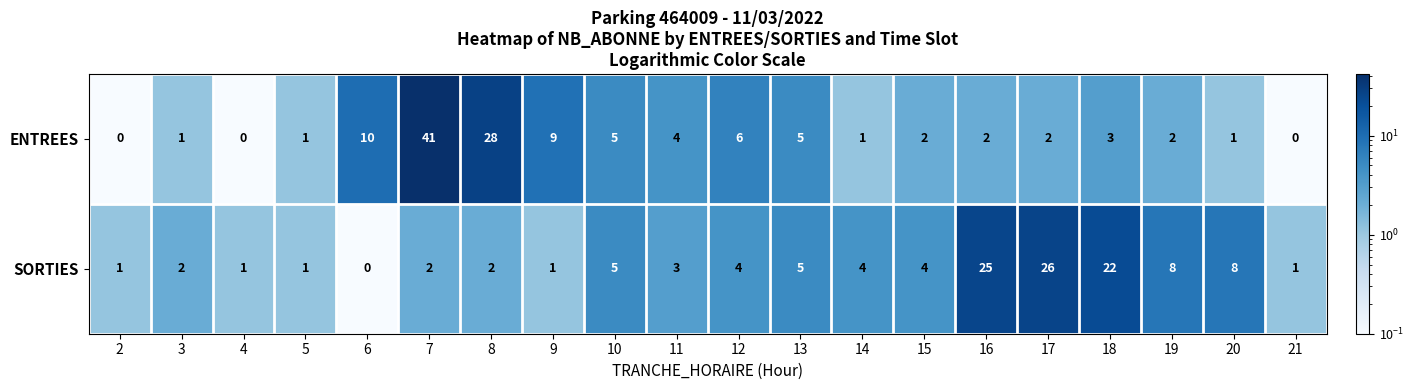

What is the minimum value shown in the chart?

0